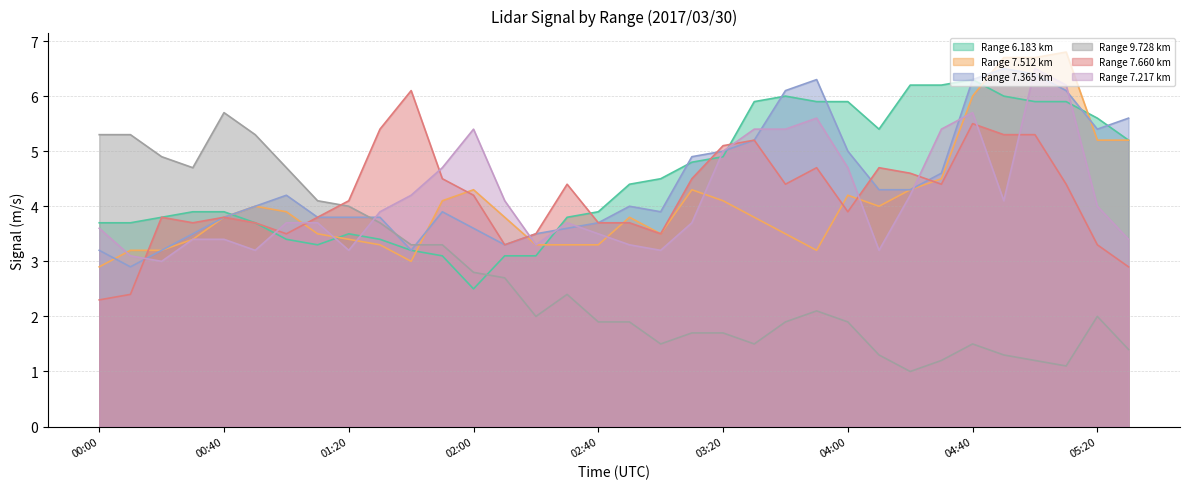

What is the sum of all 6.183 values?

154.0